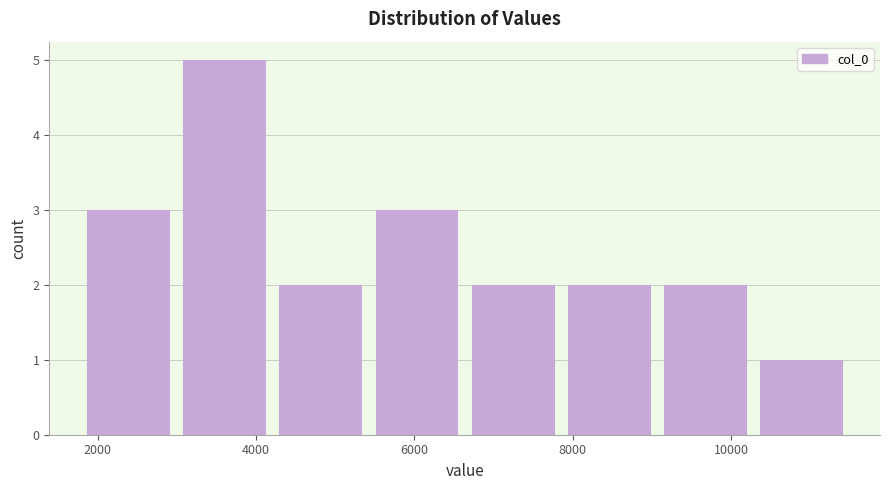

What is the height of the bar covering 6800 to 8000 on the x-axis? Neither the bar edges nor the heights are printed on the chart, so give them approximately, as read against the axes.

2